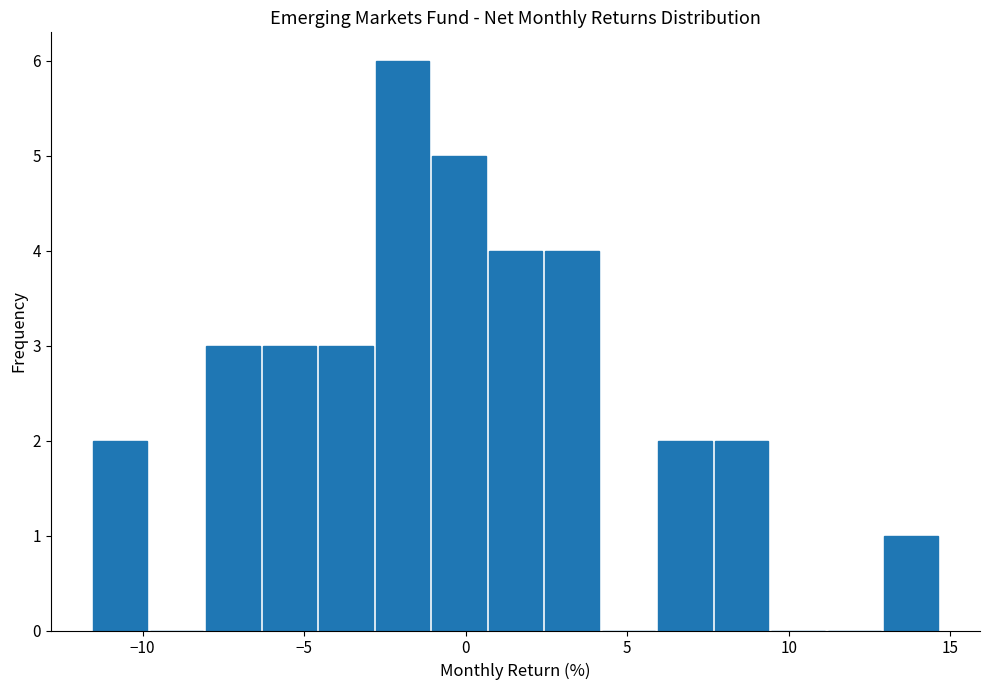

Read against the x-axis, roughly where is the centre of the tallest bar?

-2.0